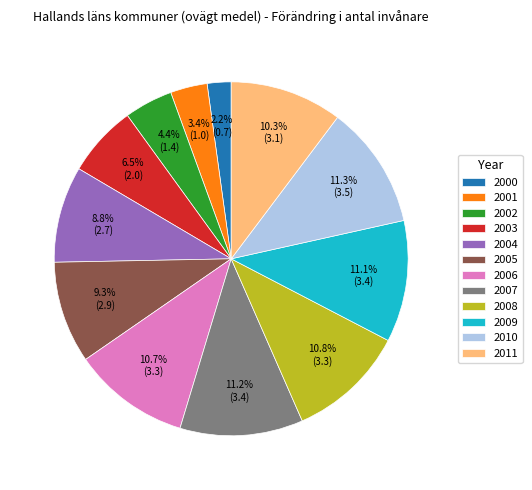

Does 2010 account for over 50% of the chart?

No